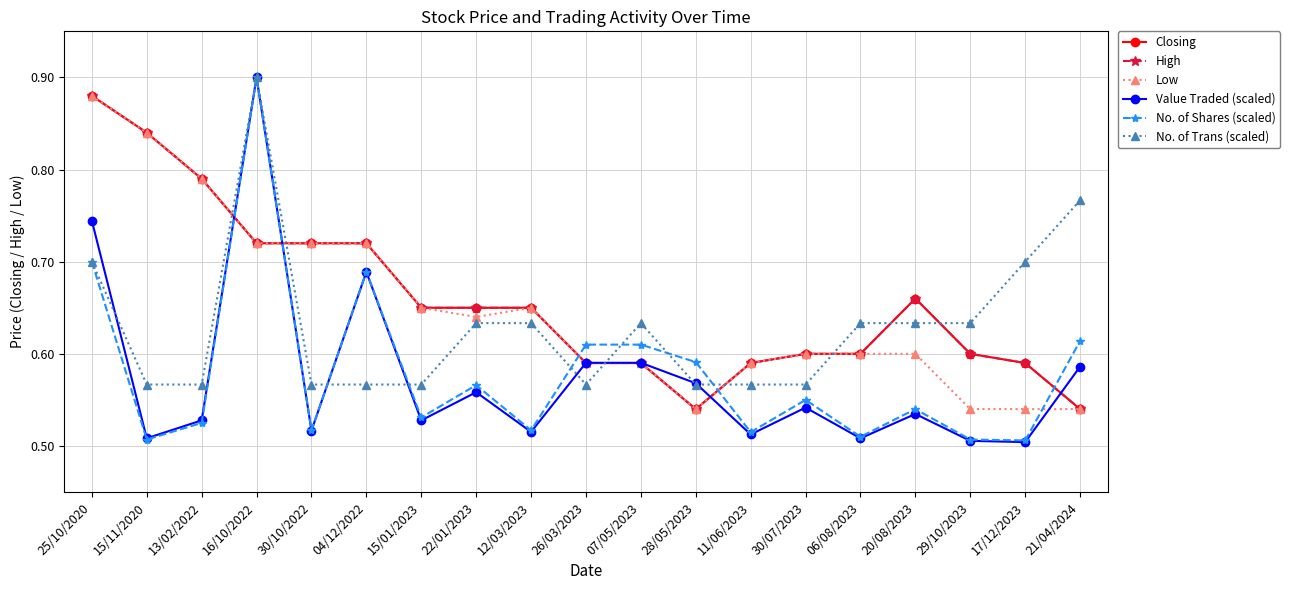

Where is the first local minimum for No. of Shares (scaled)?

15/11/2020